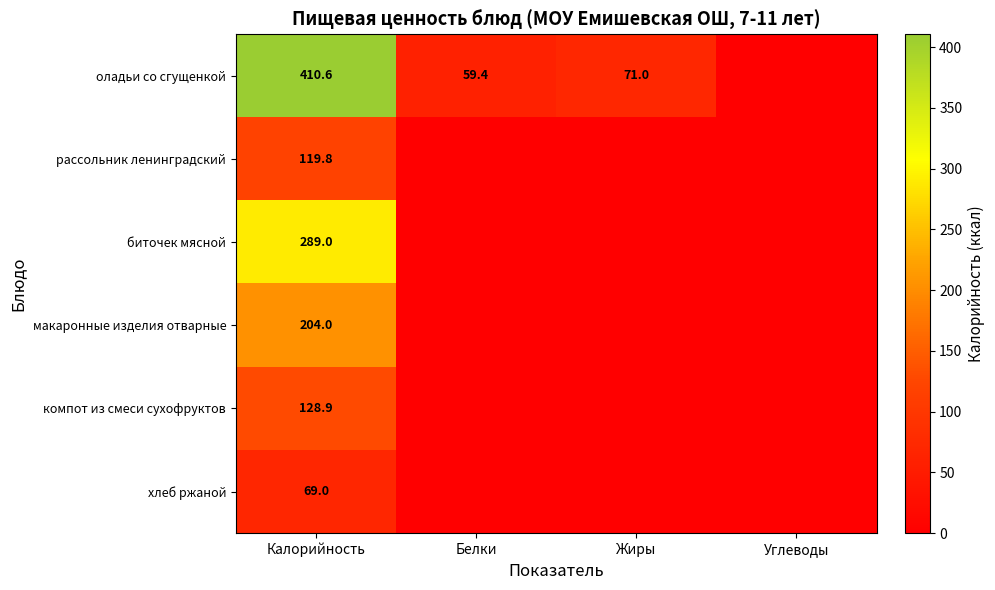

The рассольник ленинградский series shows 211.3 at Калорийность. True or false?

False